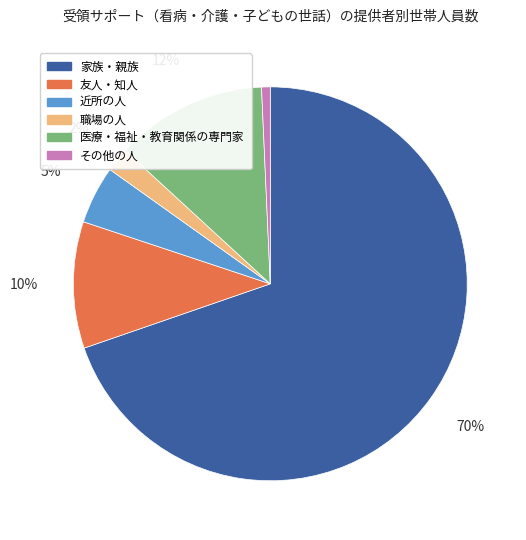

Rank the categories by value from highest to lowest.

家族・親族, 医療・福祉・教育関係の専門家, 友人・知人, 近所の人, 職場の人, その他の人